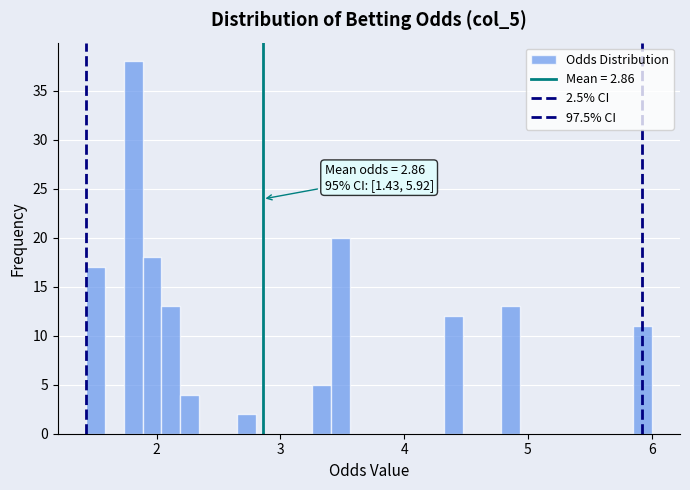

Read against the x-axis, roughly where is the centre of the tallest bar?

1.8